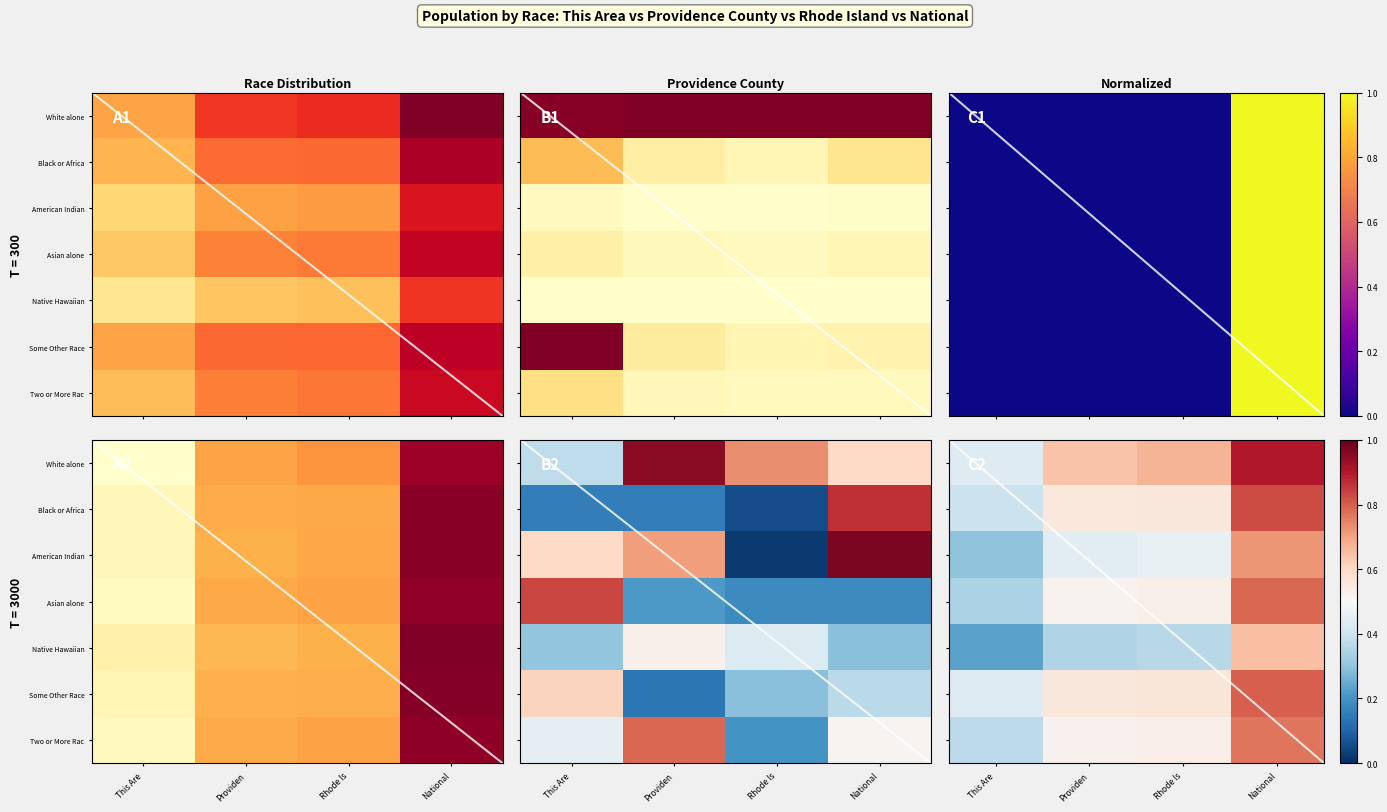

Between National and Rhode Is, which is larger?

National